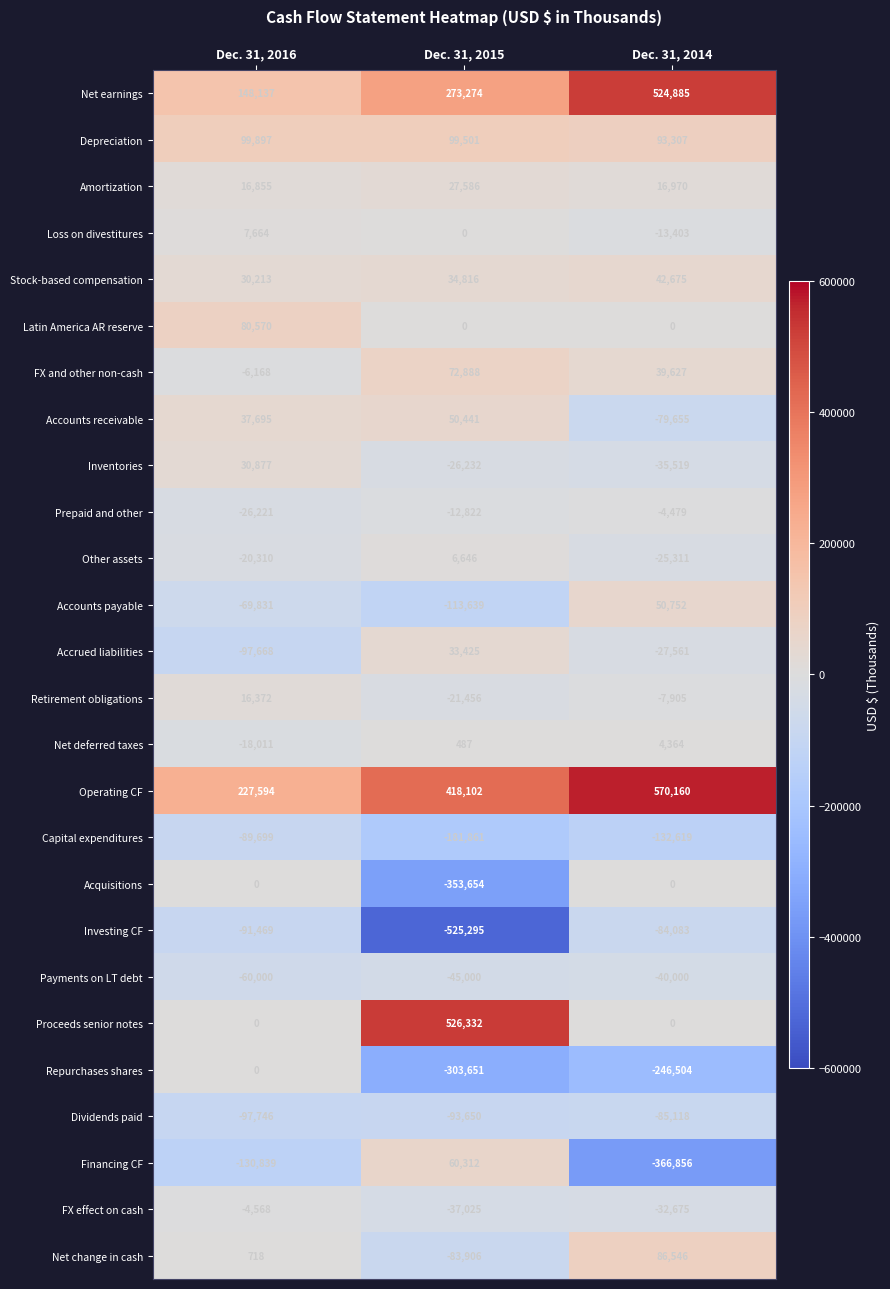

What is the difference between the maximum and second lowest values in the Loss on divestitures series?

7664